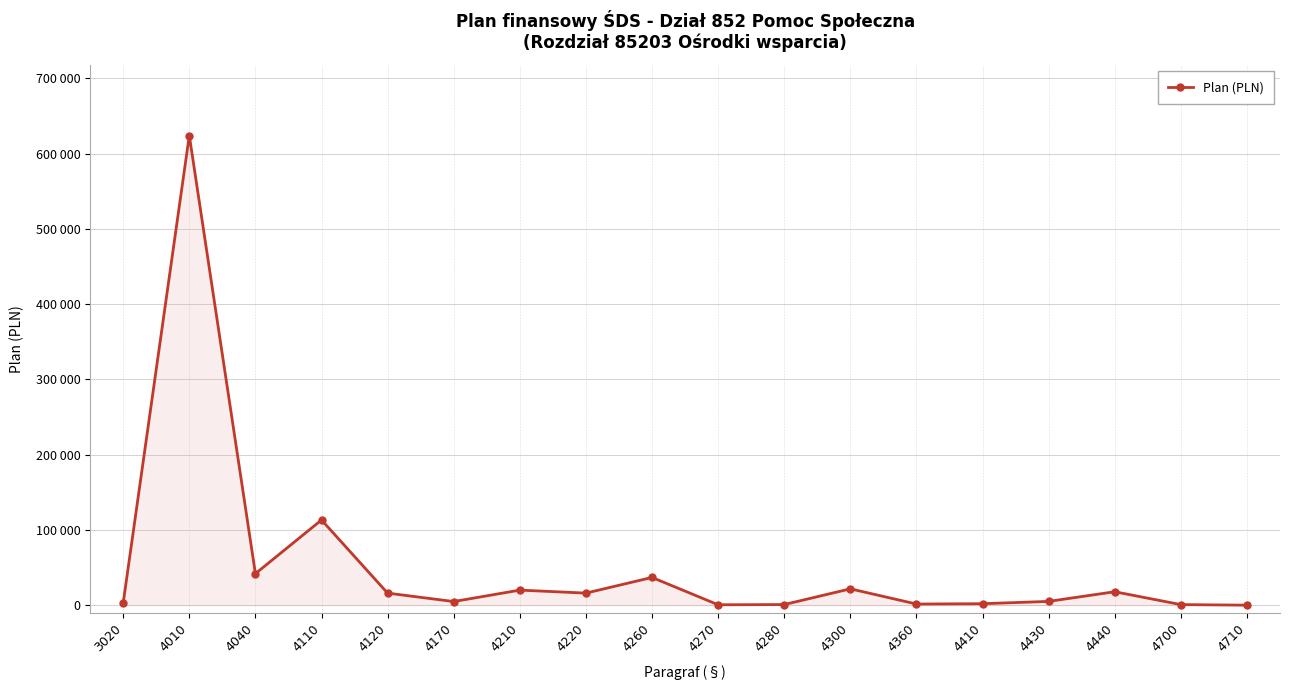

Does the chart have visible grid lines?

Yes